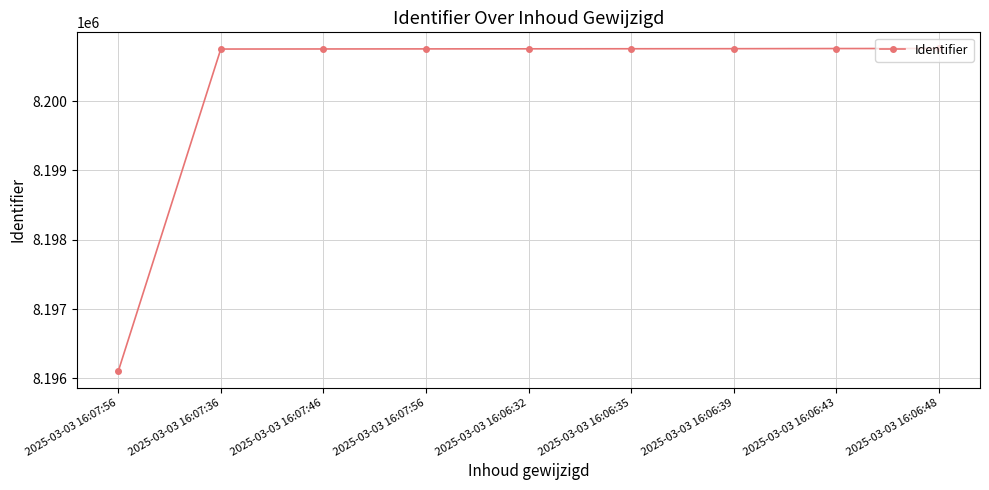

Which category has the lowest value across all series?

2025-03-03 16:07:56